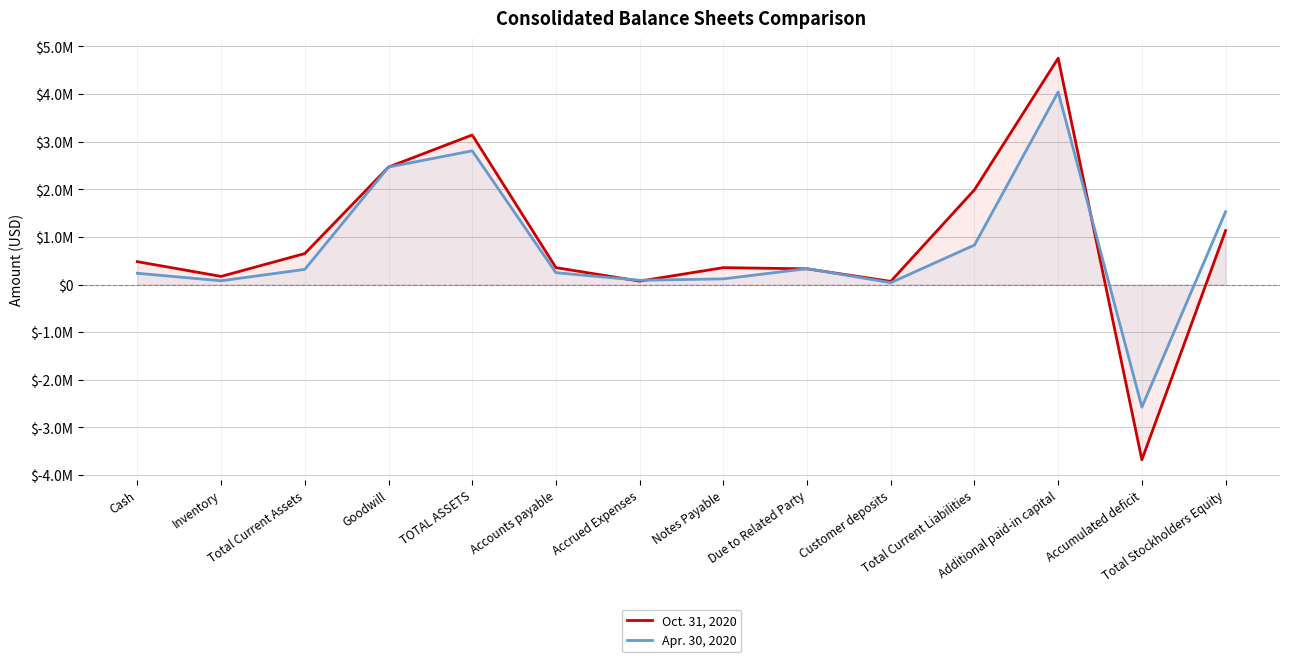

Reading right to left, transcribe all the data shown in this chart.

Oct. 31, 2020: 1132620	-3679278	4752273	1989456	66205	329777	354527	71465	355092	3140477	2466073	650551	170486	480065
Apr. 30, 2020: 1528998	-2573753	4043837	829266	38419	333684	118771	89342	249050	2808264	2466073	318338	78650	236668